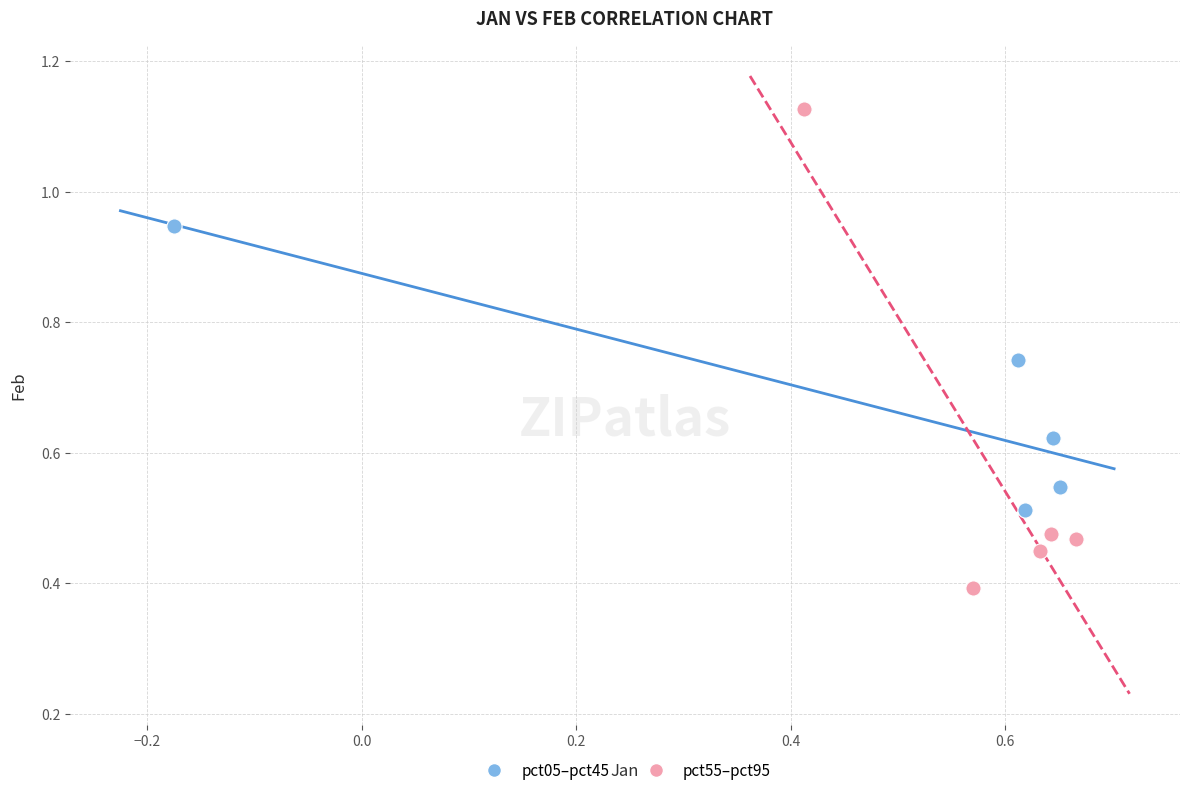

What are all the series names shown in the legend?

pct05–pct45, pct55–pct95